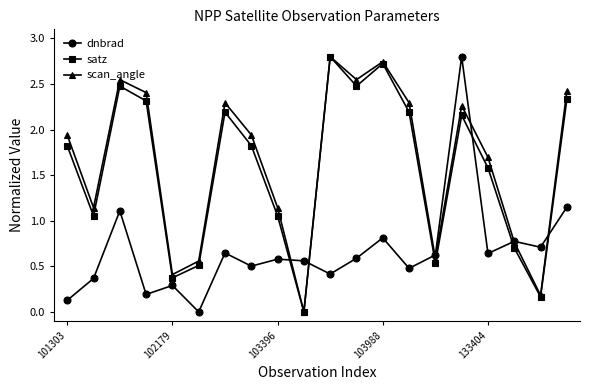

What is the highest value of the satz series?

2.8